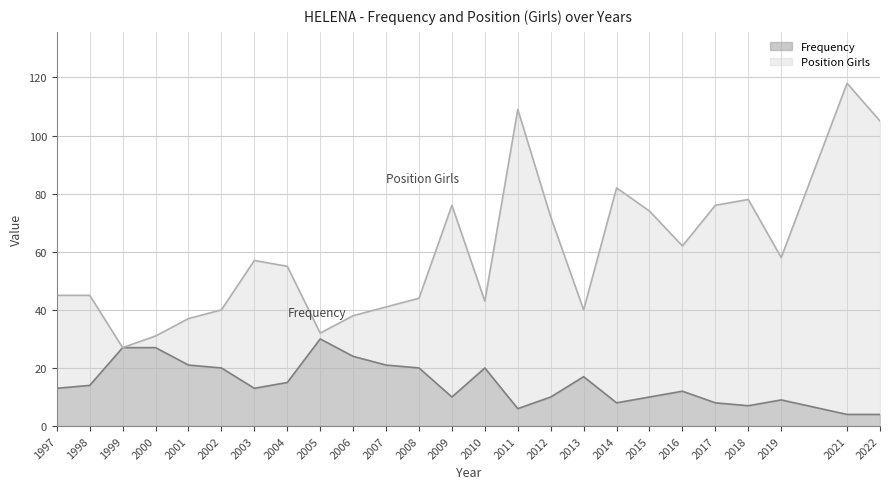

Where is Frequency nearest to the value 17?

2013